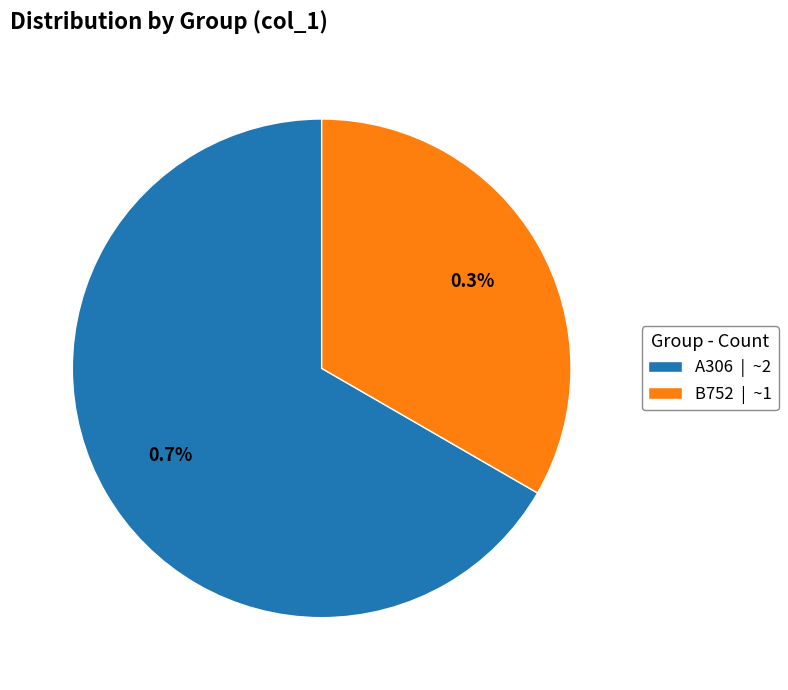

Rank the categories by value from highest to lowest.

A306, B752